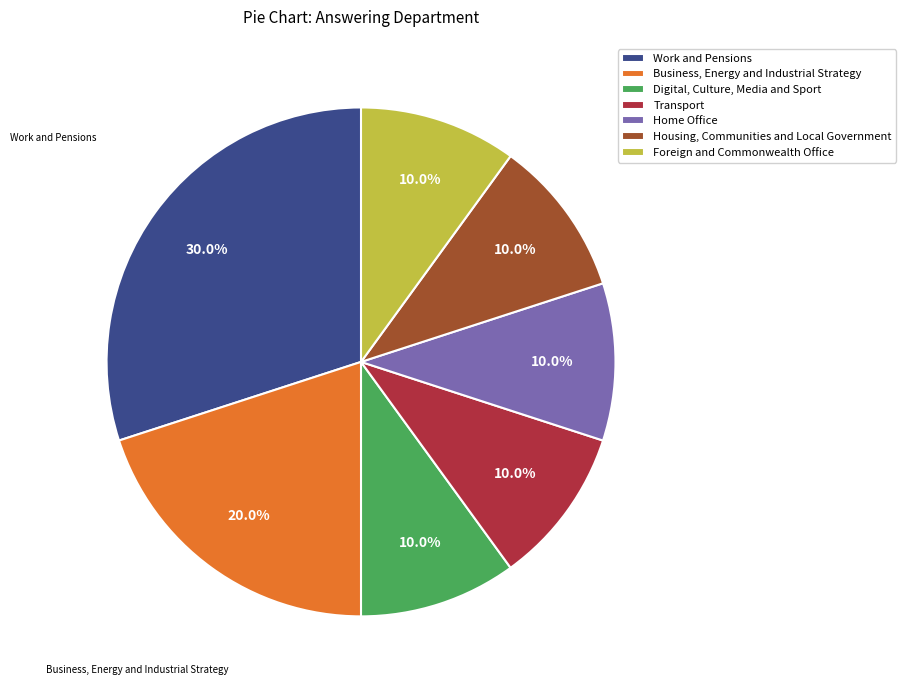

How many slices are in this pie chart?

7